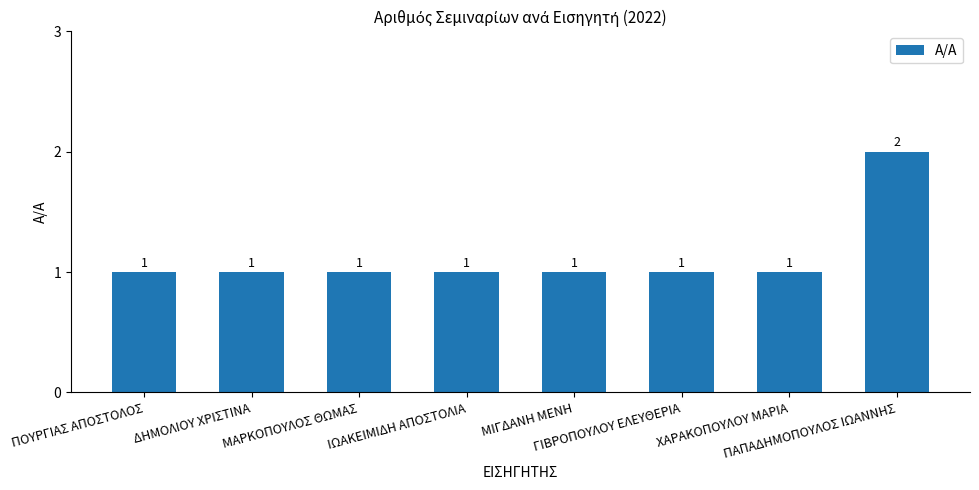

What is the value of the 3rd bar from the left?

1